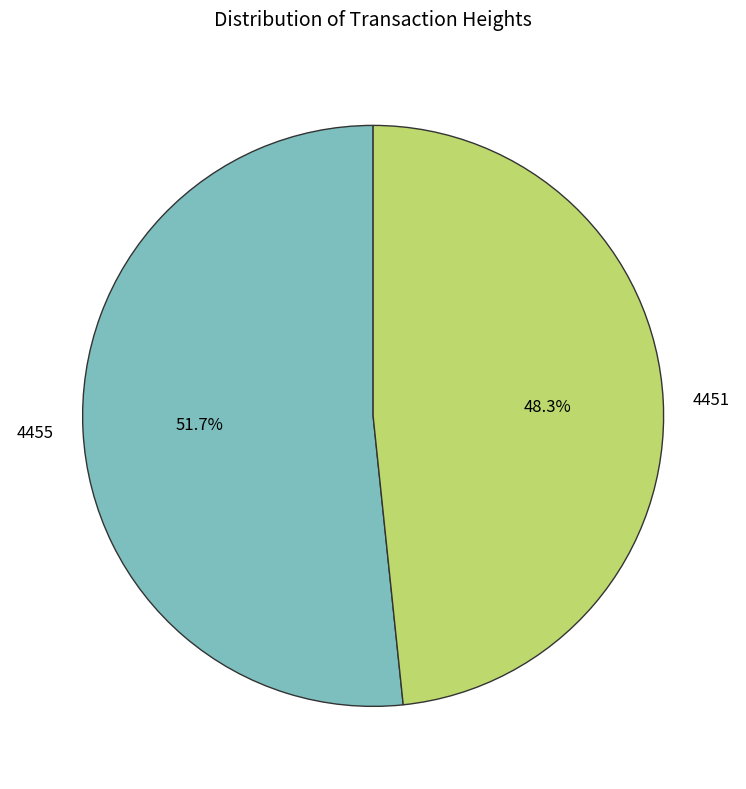

Rank the categories by value from lowest to highest.

4451, 4455